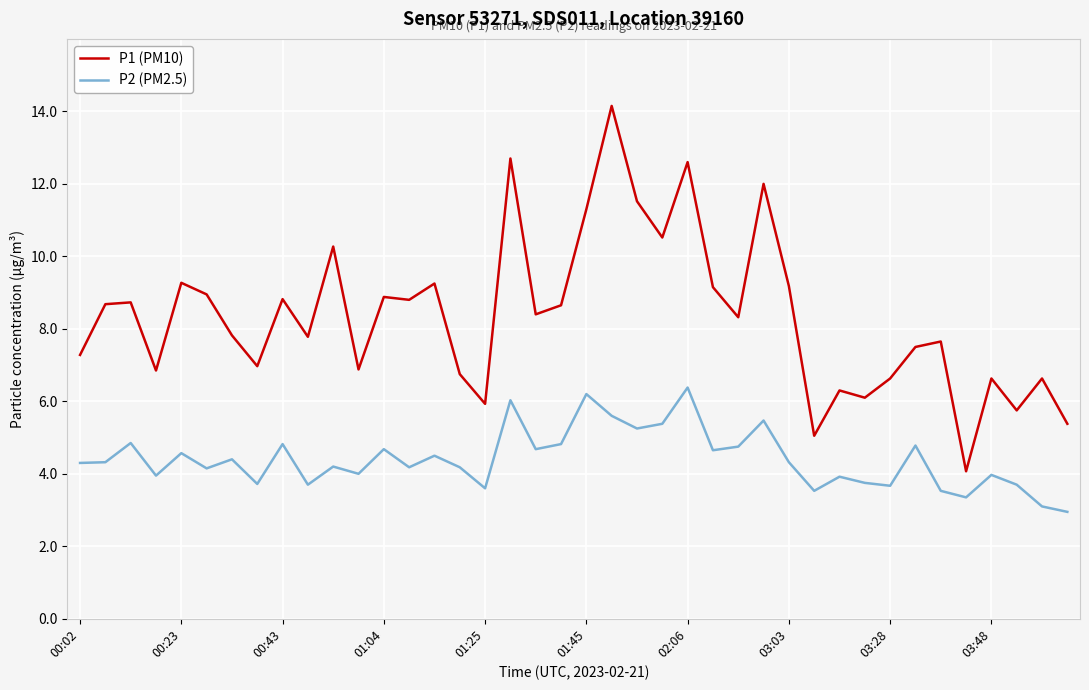

List the series in order of their overall mean, lowest first.

P2 (PM2.5), P1 (PM10)